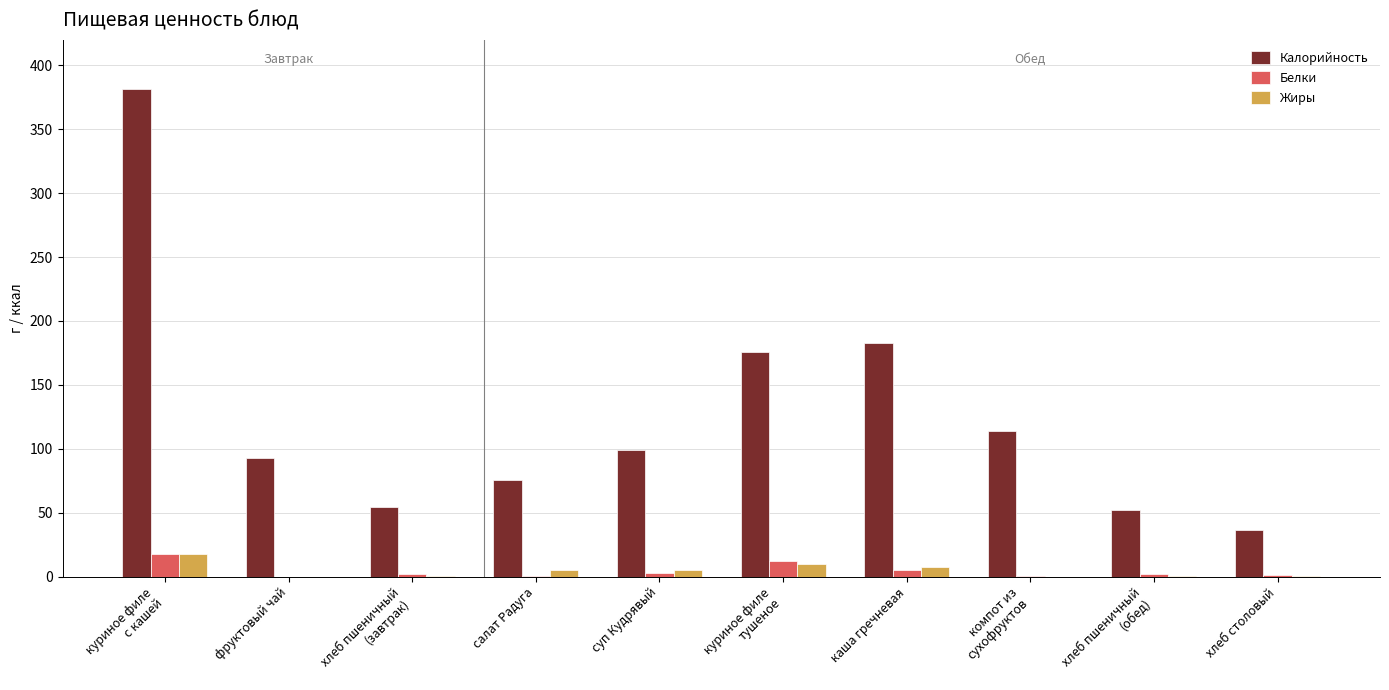

Which series has the largest total across all categories?

Калорийность